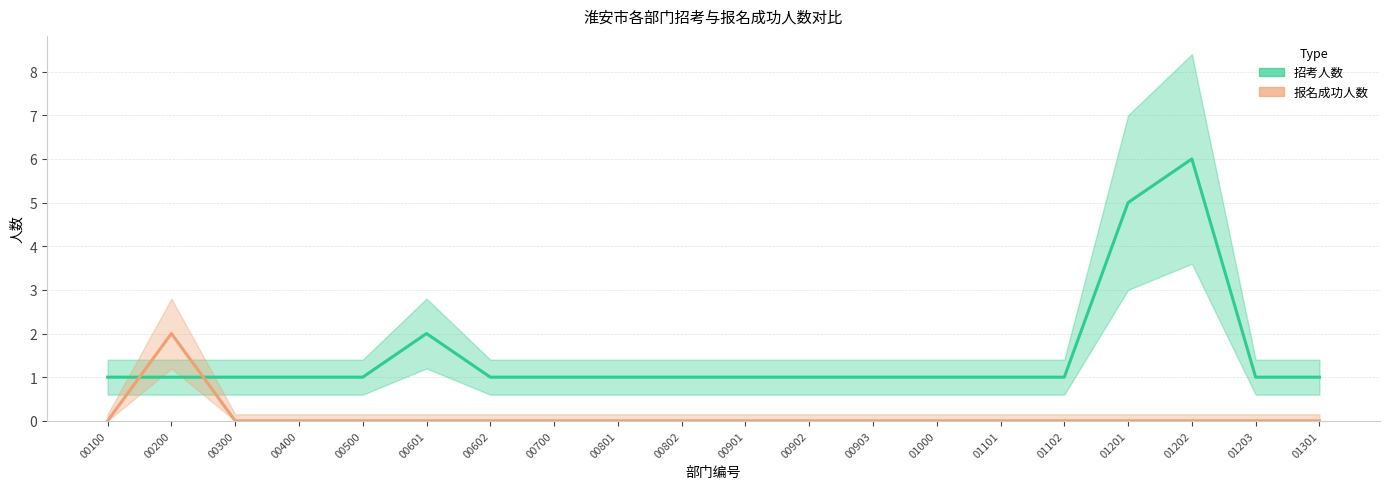

What is the average value of the 招考人数 series?

2